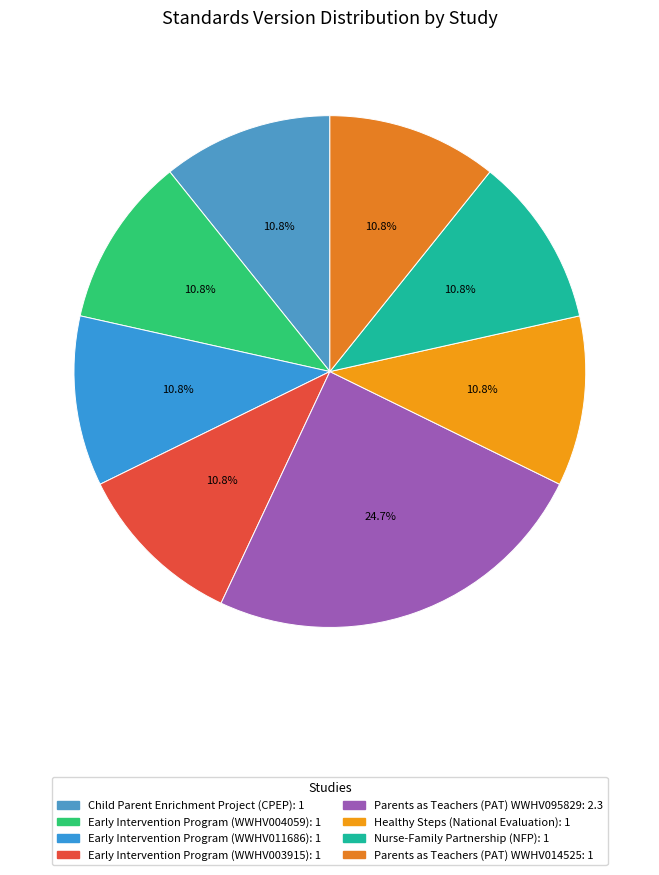

The Child Parent Enrichment Project (CPEP) slice represents 11% of the pie. True or false?

True